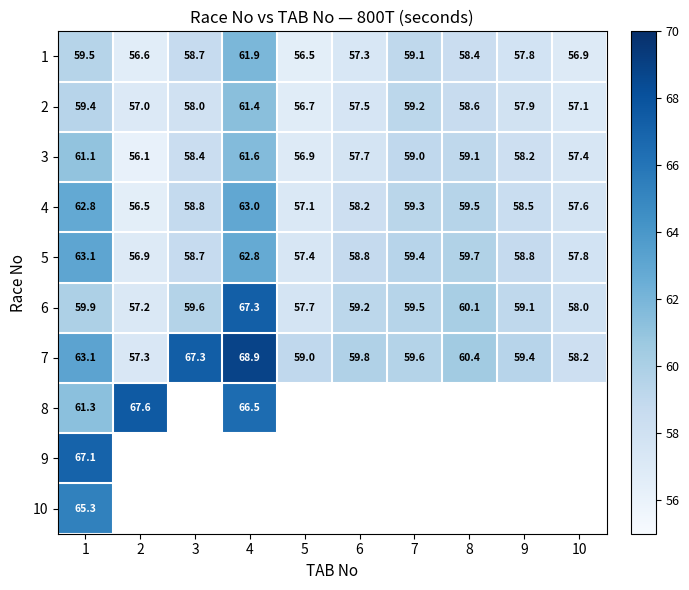

What is the difference between the 7 values at 10 and 8?

2.2